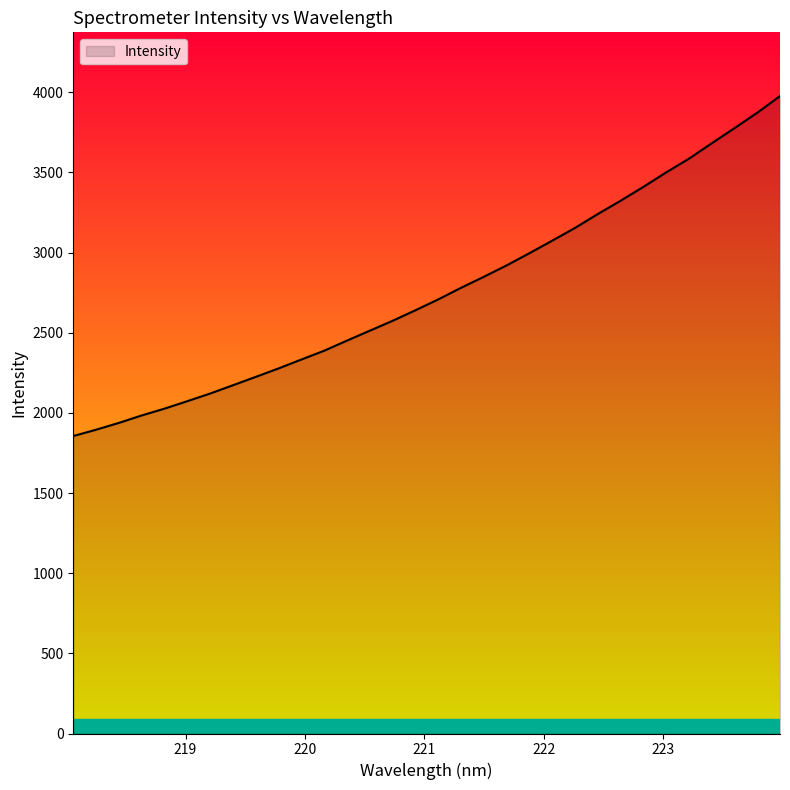

What is the smallest value displayed?

1855.4